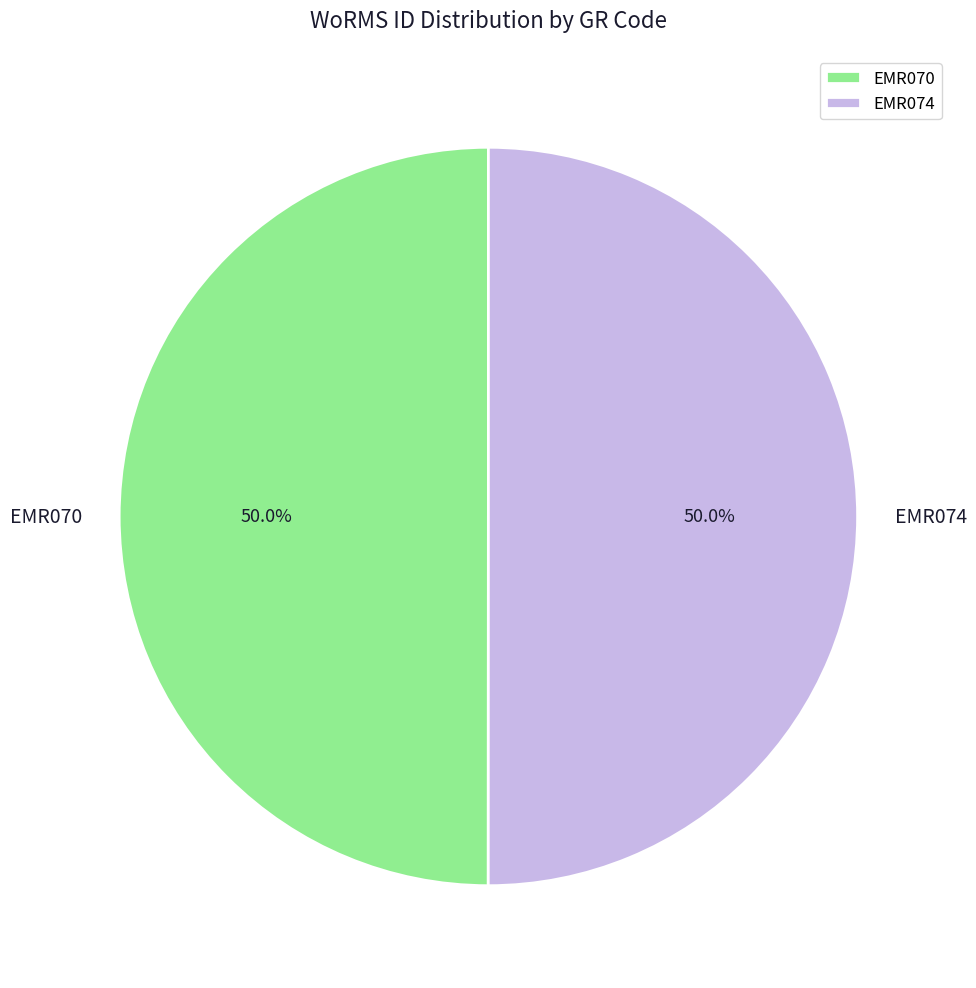

How many segments does this pie chart have?

2